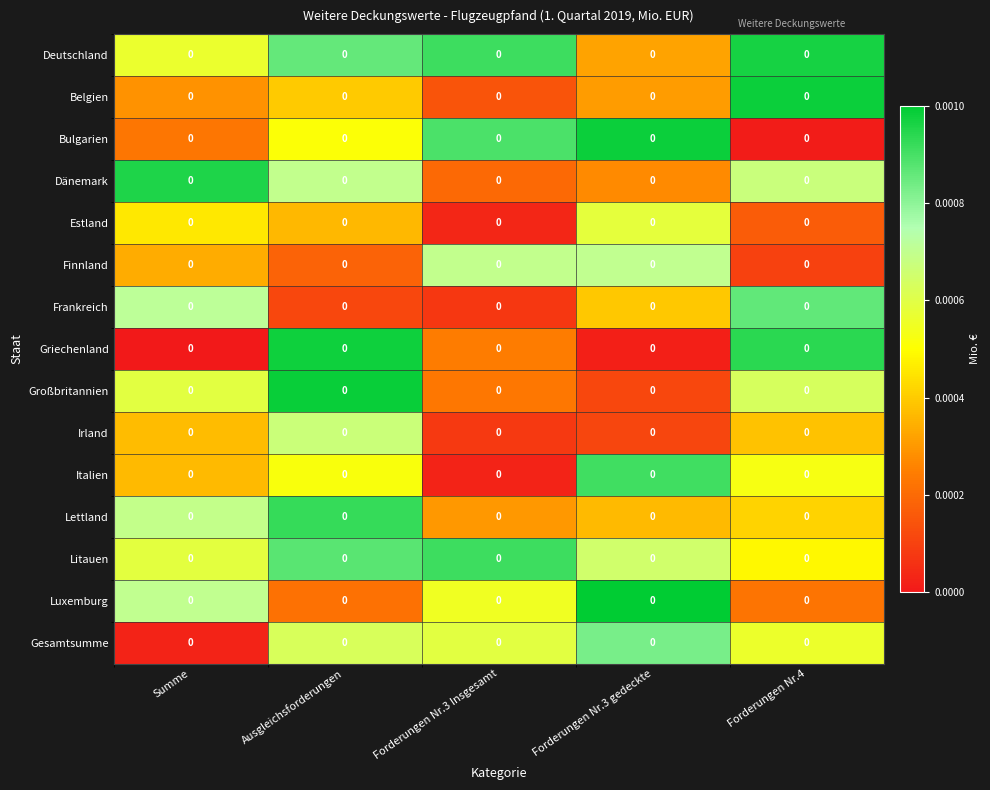

Between Forderungen Nr.4 and Forderungen Nr.3 Insgesamt, which is larger?

Forderungen Nr.4